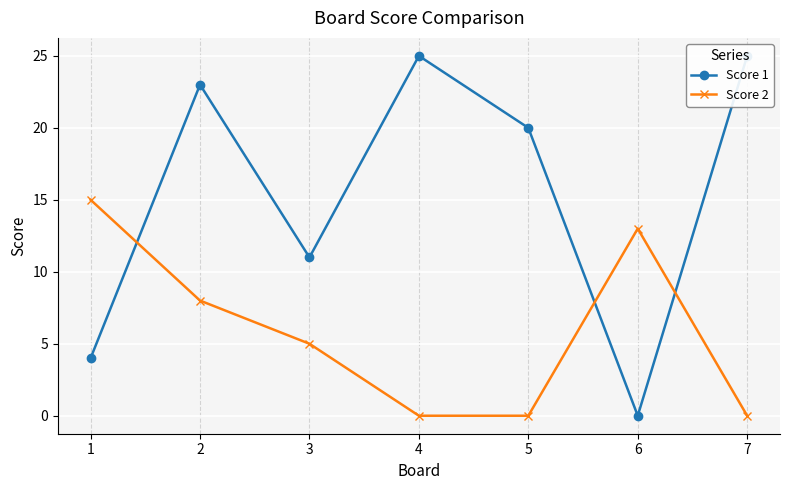

Reading left to right, what are all the values shown in this chart?

Score 1: 1=4	2=23	3=11	4=25	5=20	6=0	7=25
Score 2: 1=15	2=8	3=5	4=0	5=0	6=13	7=0